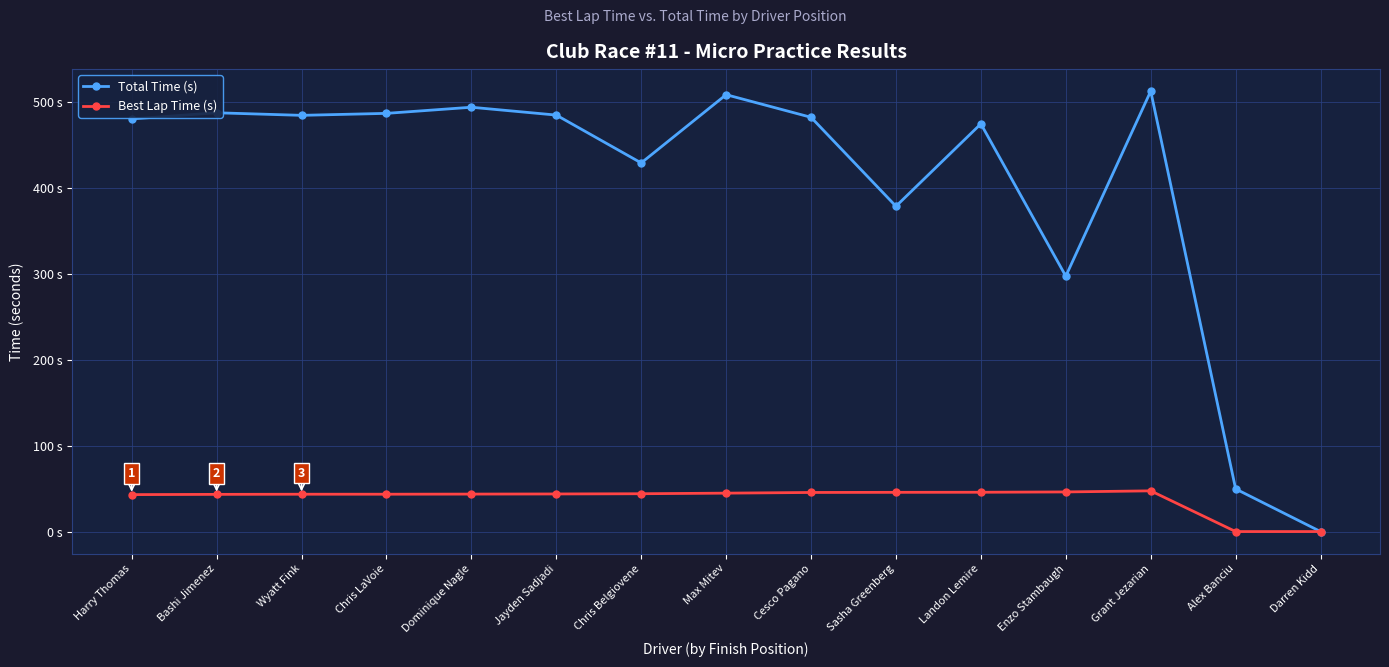

What position from the left is Bashi Jimenez?

2